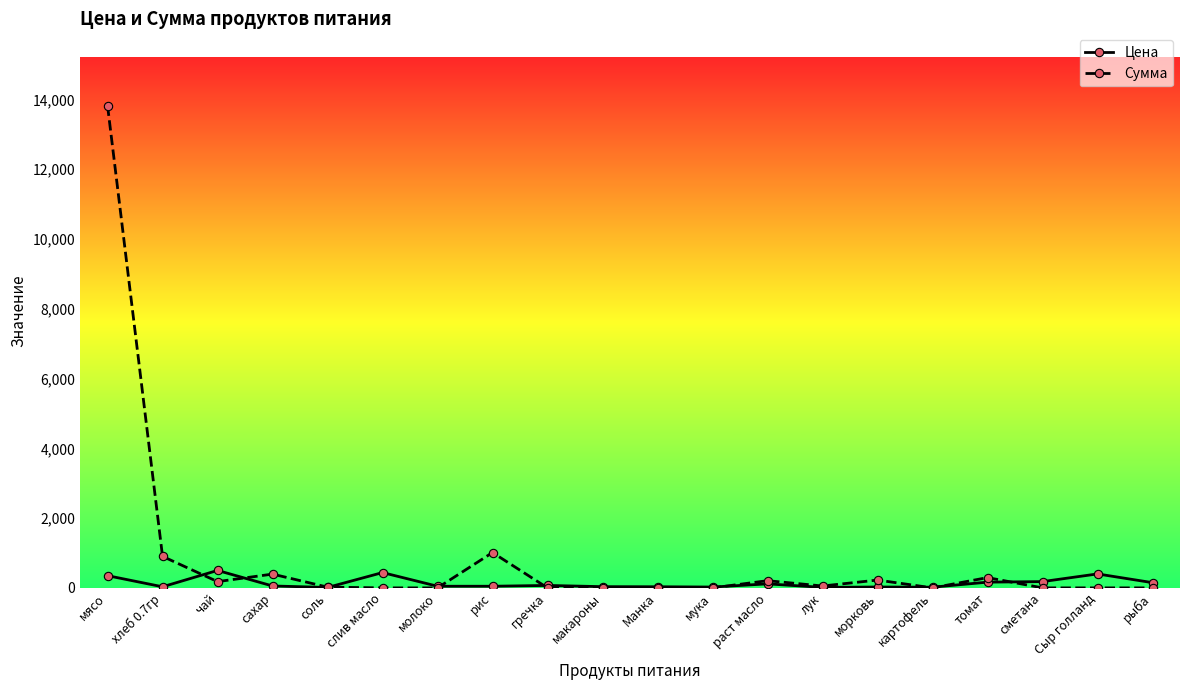

How many data points in Цена are less than 55?

10